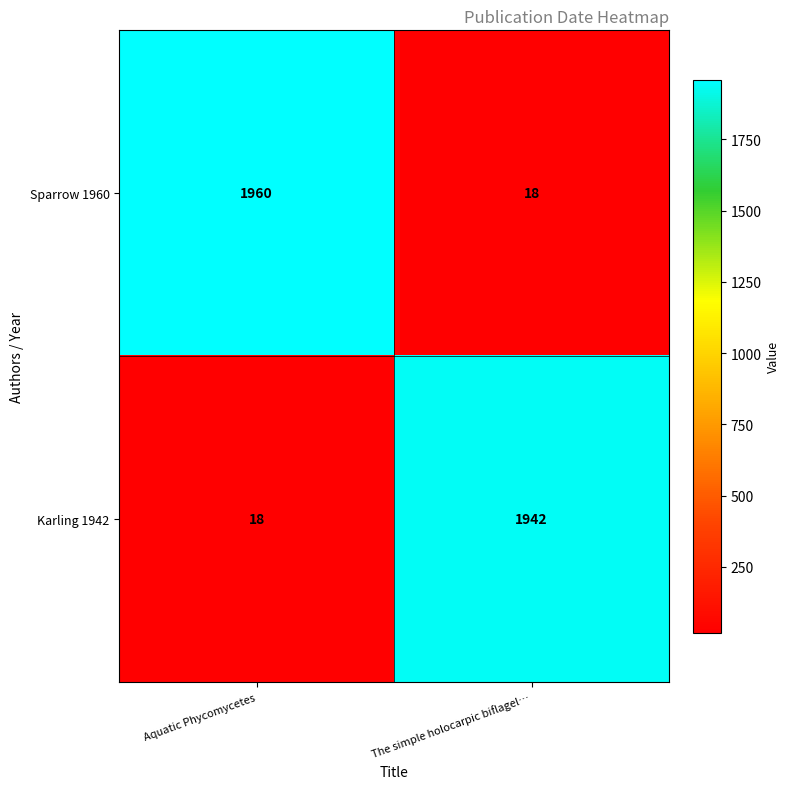

Is it true that Karling 1942 equals 8 at Aquatic Phycomycetes?

False